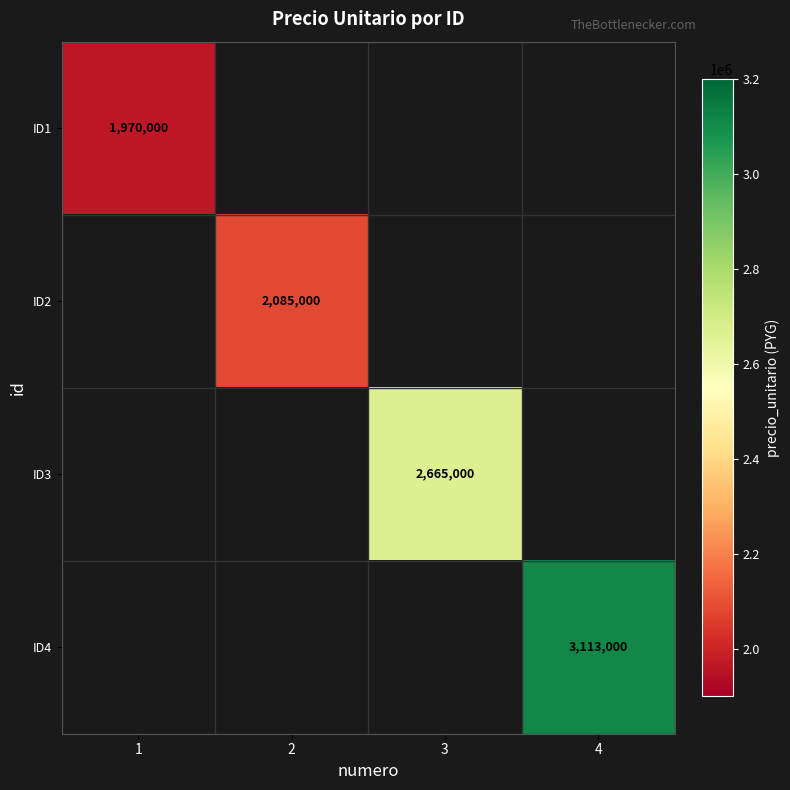

What is the smallest value displayed?

1970000.0